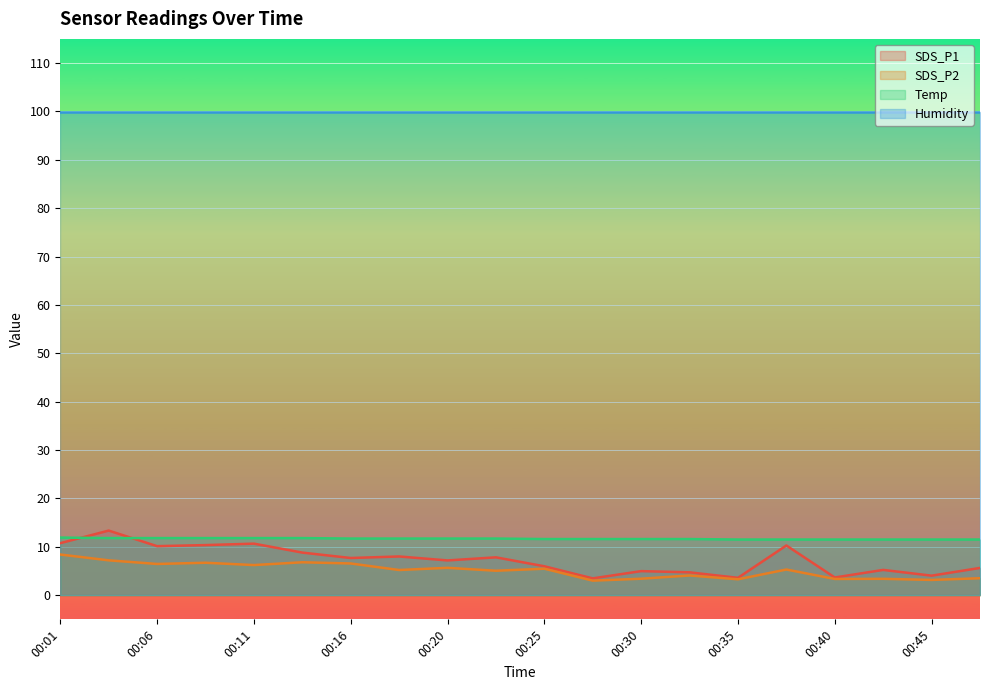

Between 00:30 and 00:18, which is larger?

00:18